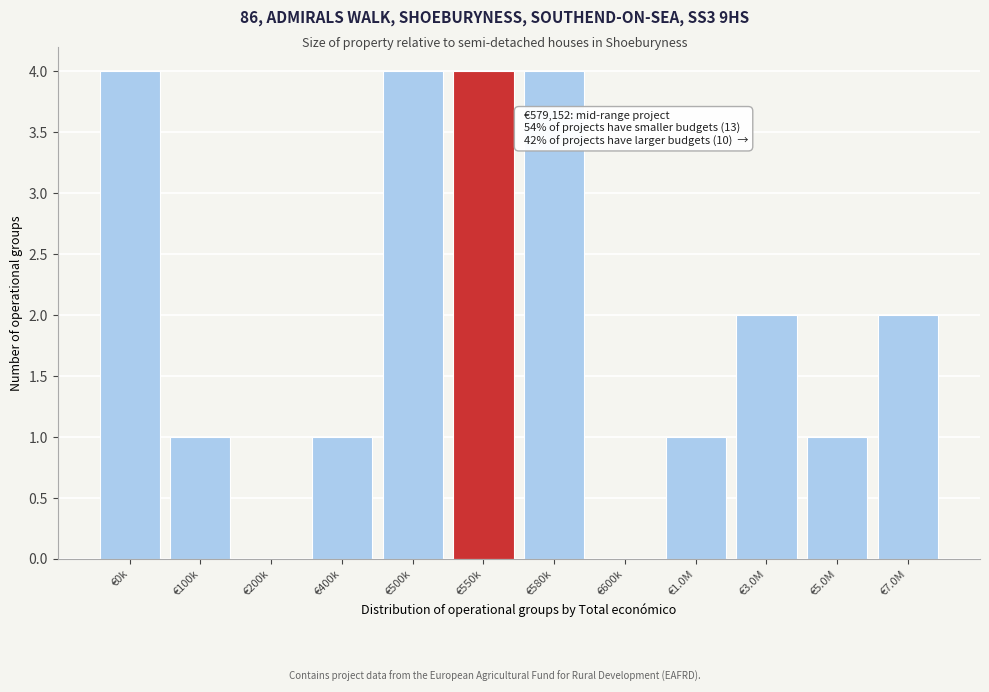

Reading left to right, list all the values displayed in this chart.

€0k=4	€100k=1	€200k=0	€400k=1	€500k=4	€550k=4	€580k=4	€600k=0	€1.0M=1	€3.0M=2	€5.0M=1	€7.0M=2